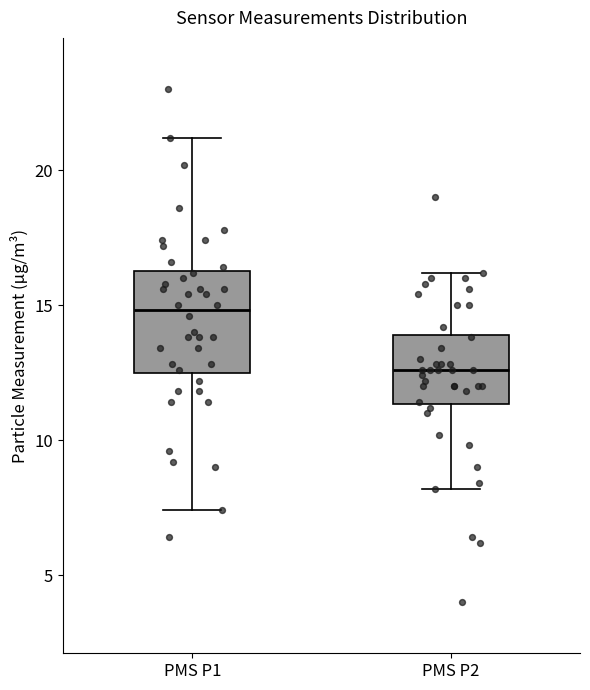

Reading left to right, read every box against the y-axis: the position of its median line, the range the box covers, and the ends of its whiskers. The values are not printed on the chart, so give them approximately, as read against the axis.

PMS P1: median 15.0, box 12.5 to 16.5, whiskers 7.5 to 21.0
PMS P2: median 12.5, box 11.5 to 14.0, whiskers 8.0 to 16.0